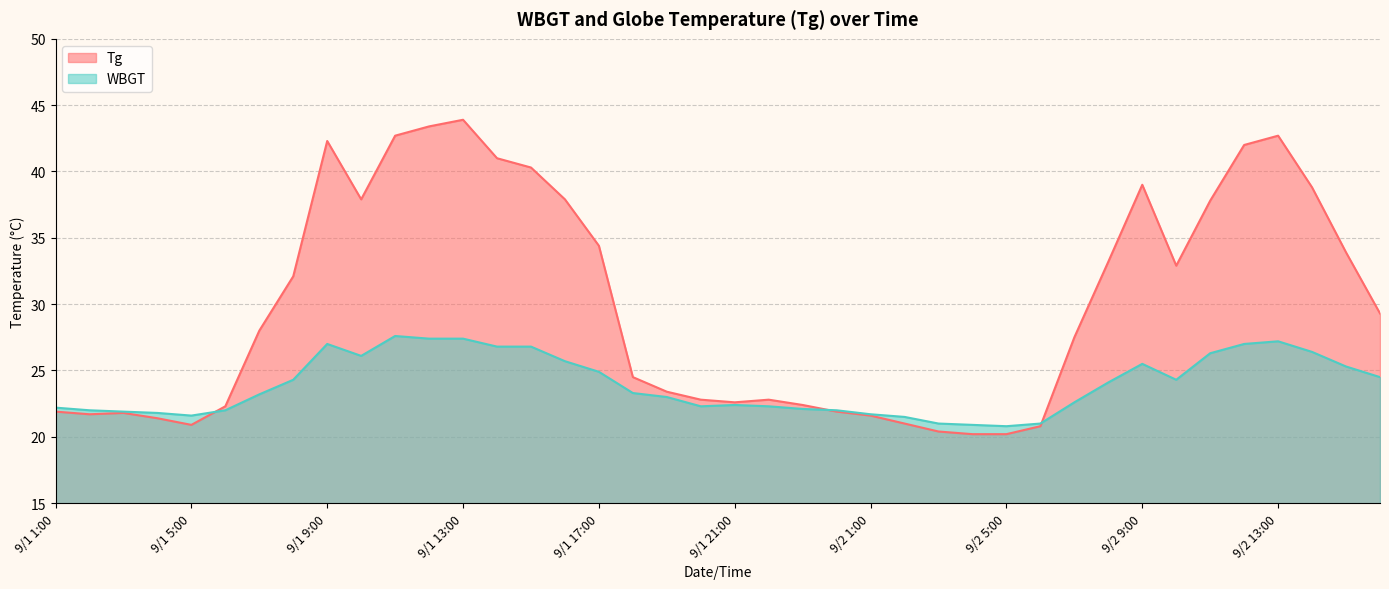

List the labels in order of WBGT value, largest first.

9/1 11:00, 9/1 12:00, 9/1 13:00, 9/2 13:00, 9/1 9:00, 9/2 12:00, 9/1 14:00, 9/1 15:00, 9/2 14:00, 9/2 11:00, 9/1 10:00, 9/1 16:00, 9/2 9:00, 9/2 15:00, 9/1 17:00, 9/2 16:00, 9/1 8:00, 9/2 10:00, 9/2 8:00, 9/1 18:00, 9/1 7:00, 9/1 19:00, 9/2 7:00, 9/1 21:00, 9/1 20:00, 9/1 22:00, 9/1 1:00, 9/1 23:00, 9/1 2:00, 9/1 6:00, 9/1 24:00, 9/1 3:00, 9/1 4:00, 9/2 1:00, 9/1 5:00, 9/2 2:00, 9/2 3:00, 9/2 6:00, 9/2 4:00, 9/2 5:00